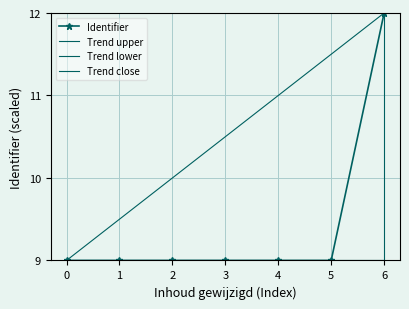

At which label does Identifier reach its peak?

6